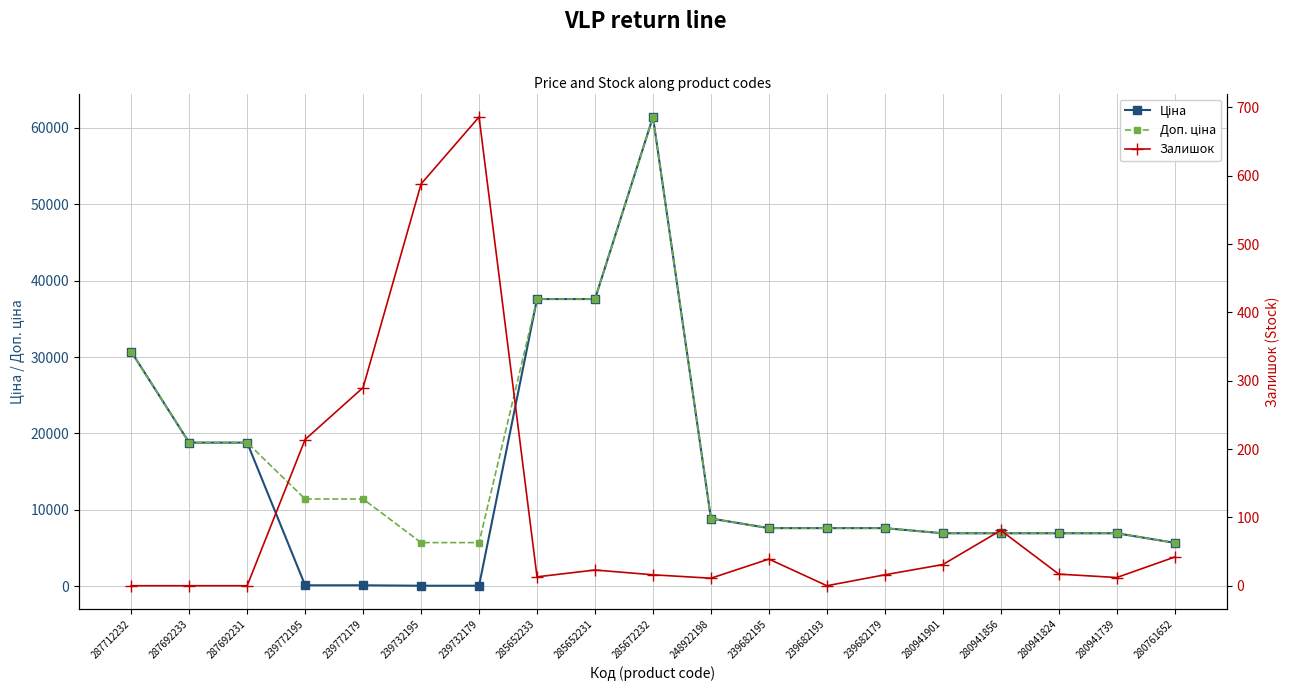

What is the average value of the Доп. ціна series?

16009.7